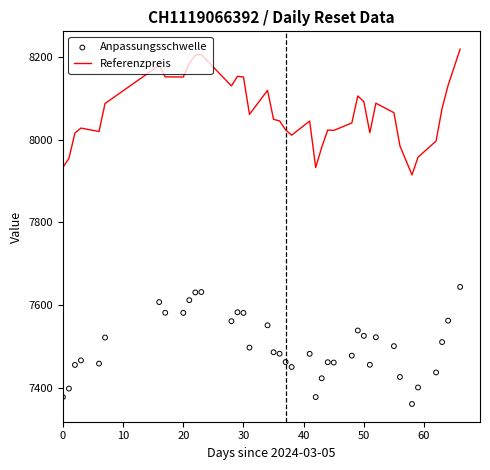

Which series reaches the minimum Y coordinate?

Anpassungsschwelle